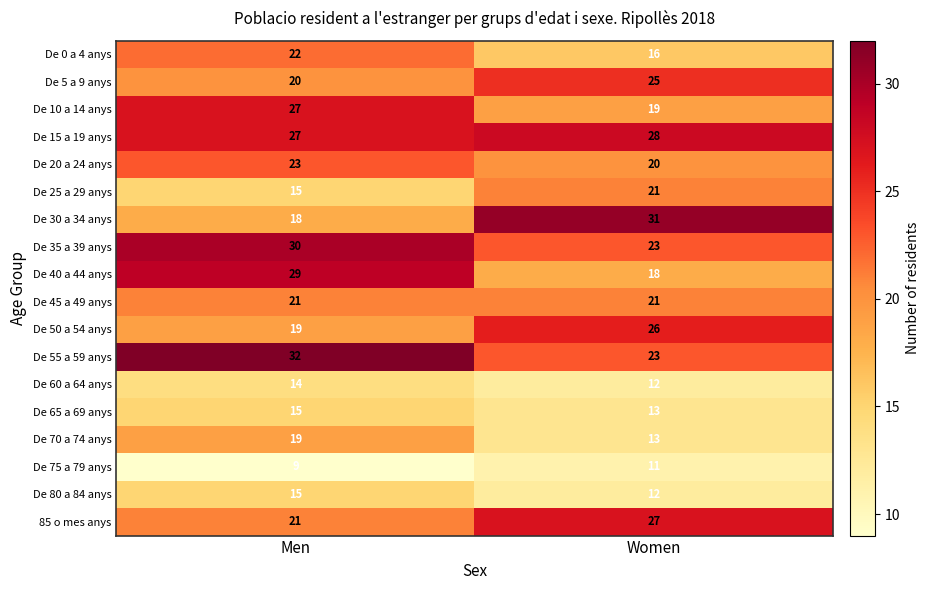

At how many categories does at least one series exceed 27?

2